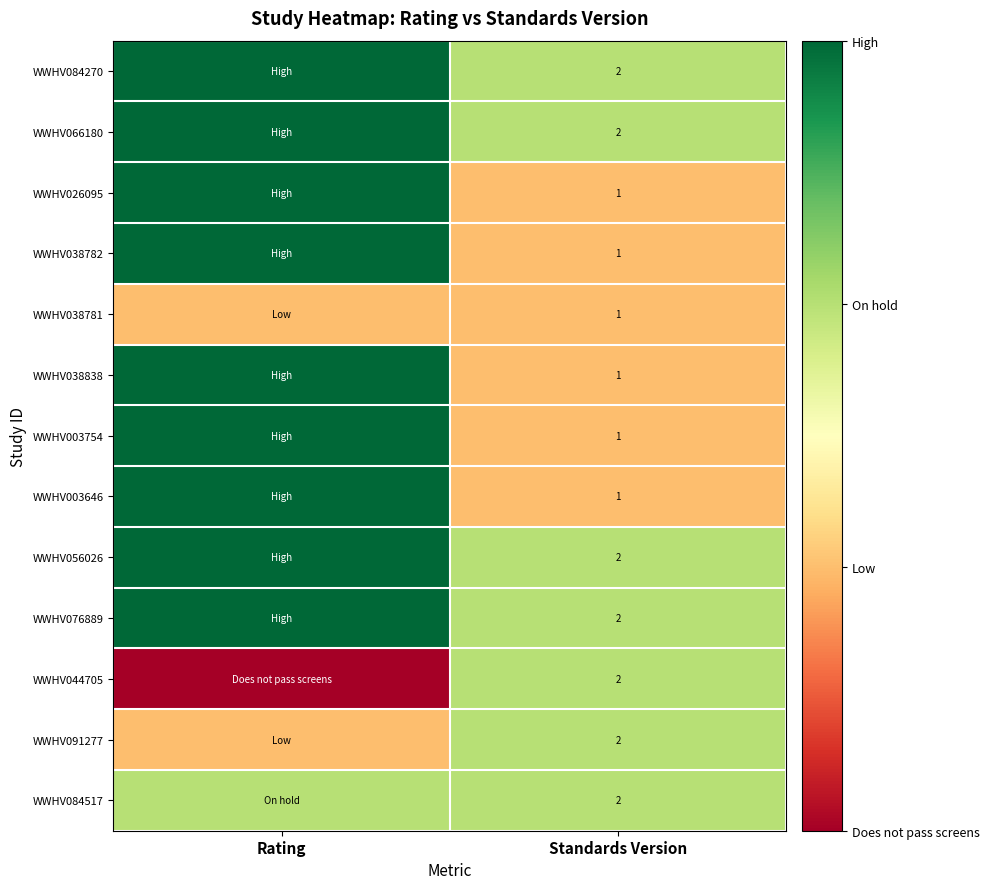

The value of WWHV084517 at Standards Version is 2. True or false?

True